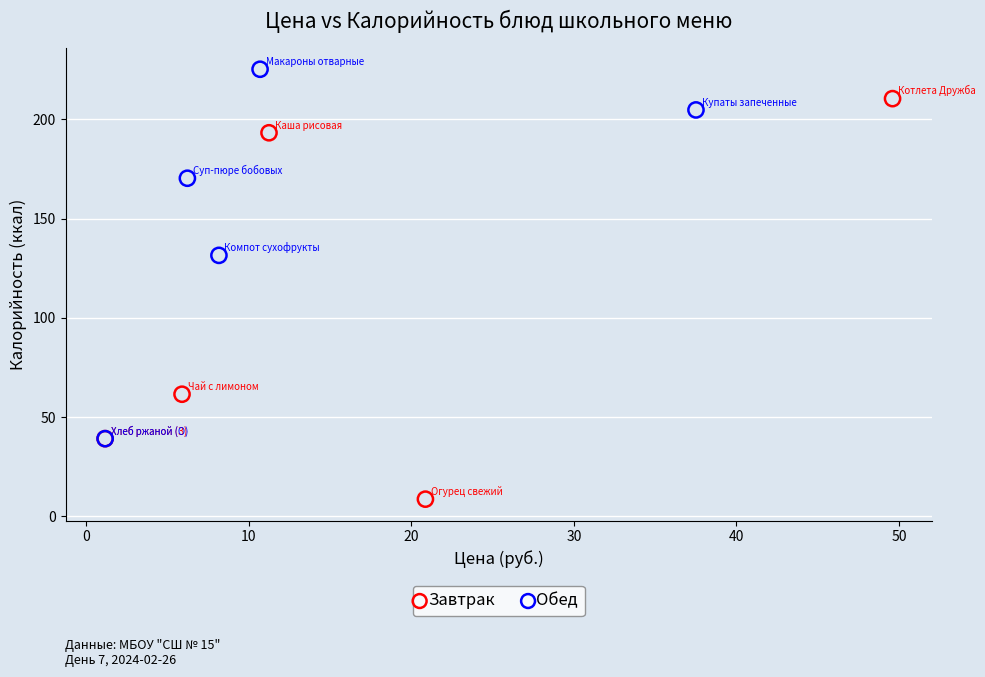

Which series reaches the maximum Y coordinate?

Обед